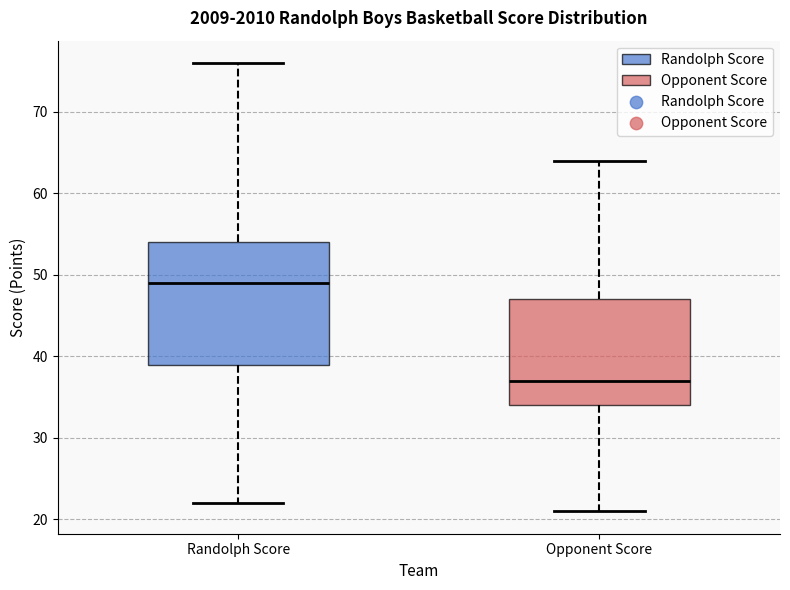

Reading left to right, transcribe this box plot: for each box, give where its median line is, the range the box spans, and where its two whiskers end, as read against the y-axis. The values are not printed on the chart, so give them approximately, as read against the axis.

Randolph Score: median 49, box 39 to 54, whiskers 22 to 76
Opponent Score: median 37, box 34 to 47, whiskers 21 to 64